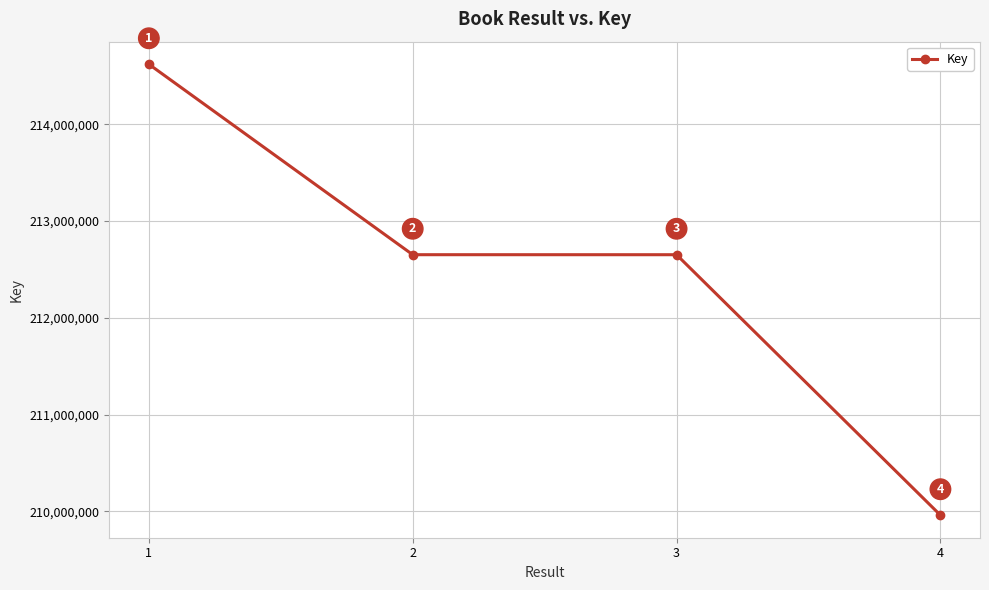

How many data points does each series have?

4